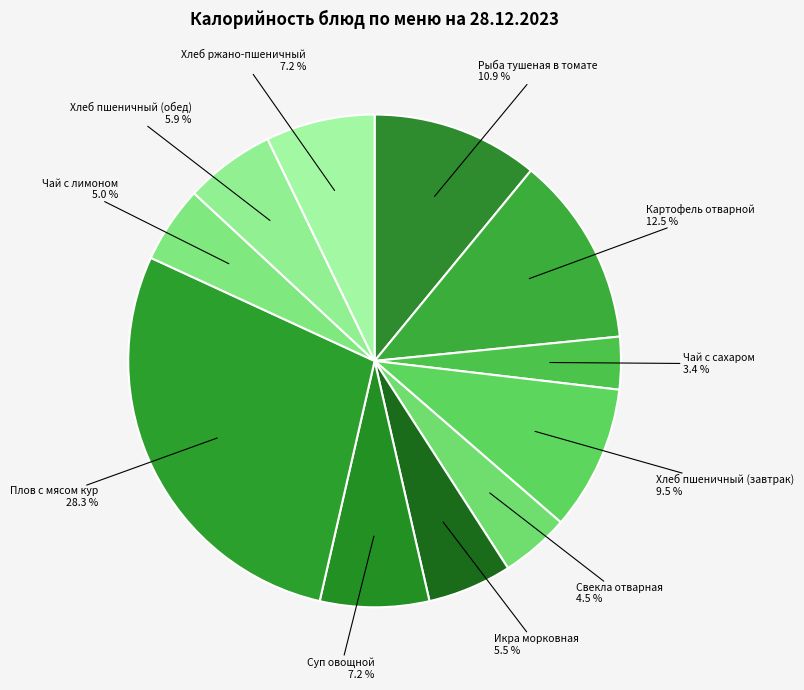

Which category has the biggest portion of the pie?

Плов с мясом кур